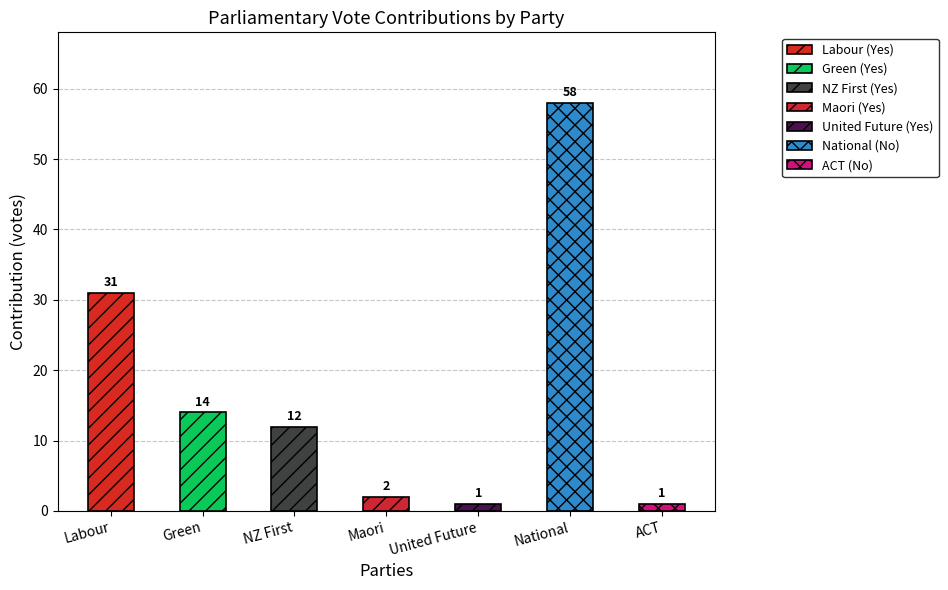

Is it true that Yes votes equals 2 at 3?

True